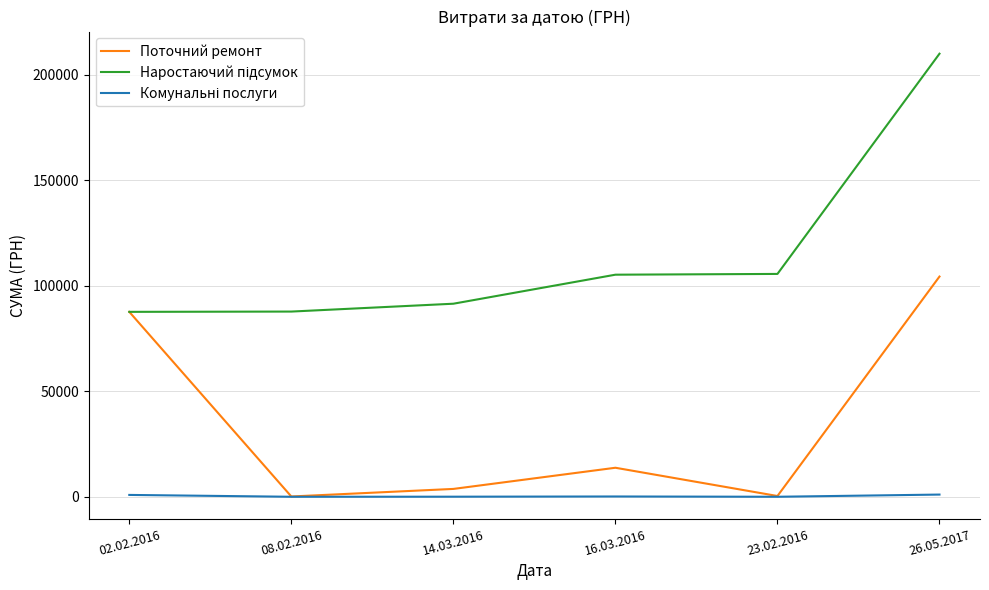

At which category is the sum across all series the highest?

26.05.2017